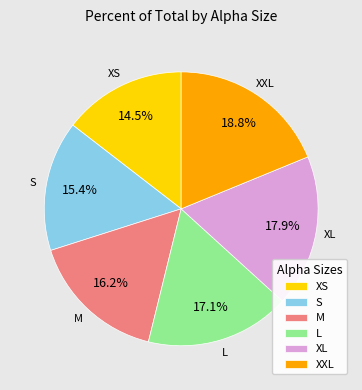

To the nearest percent, what portion does XS represent?

15%